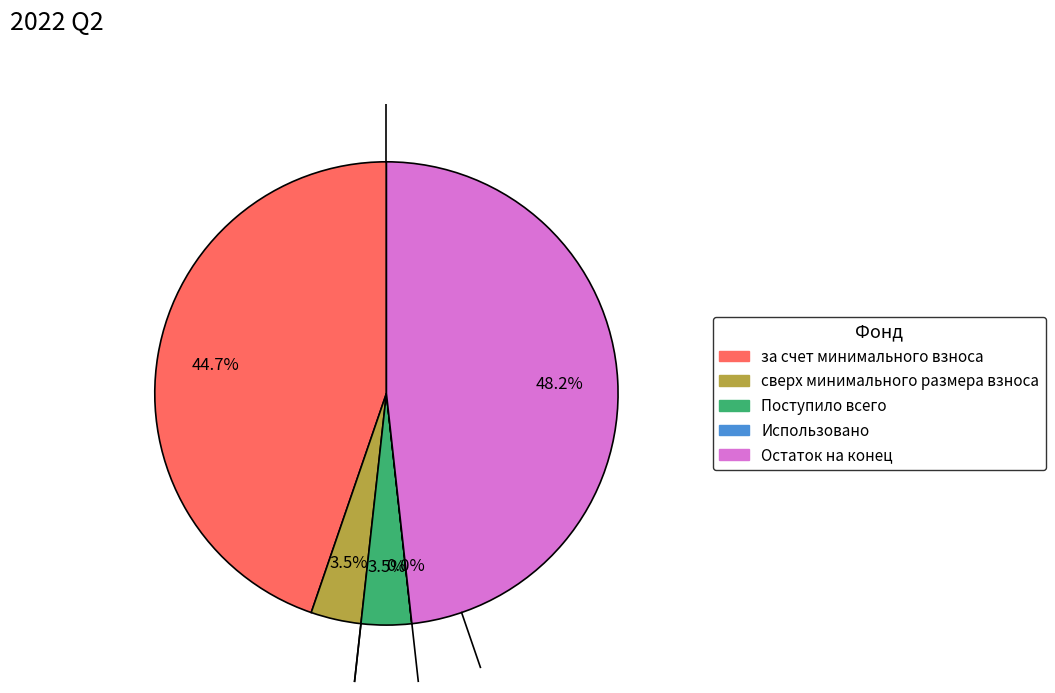

Which category has the biggest portion of the pie?

Остаток на конец